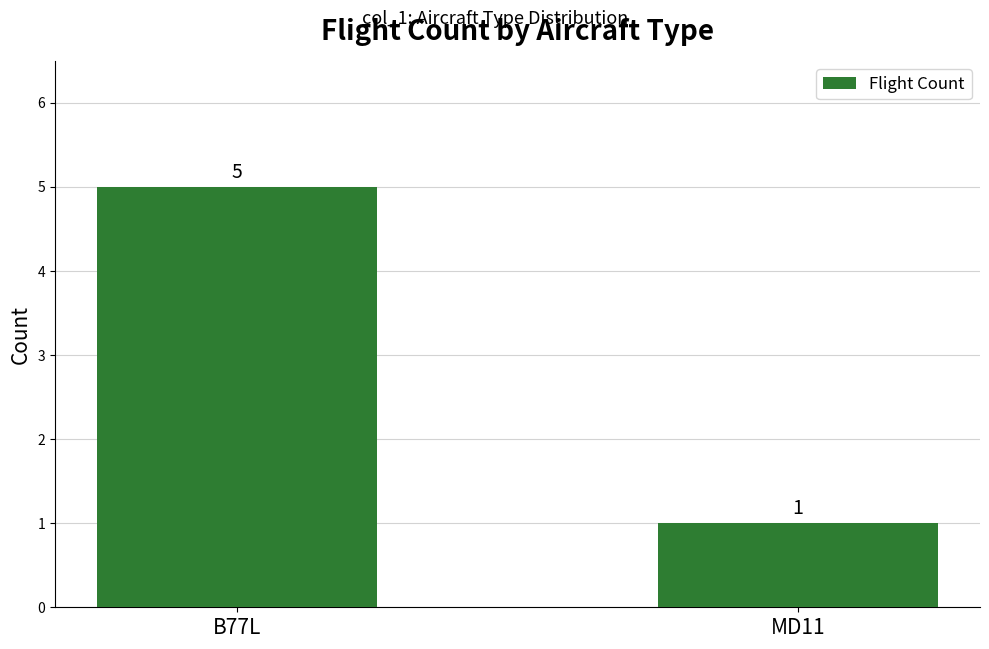

What is the value of the 1st bar from the left?

5